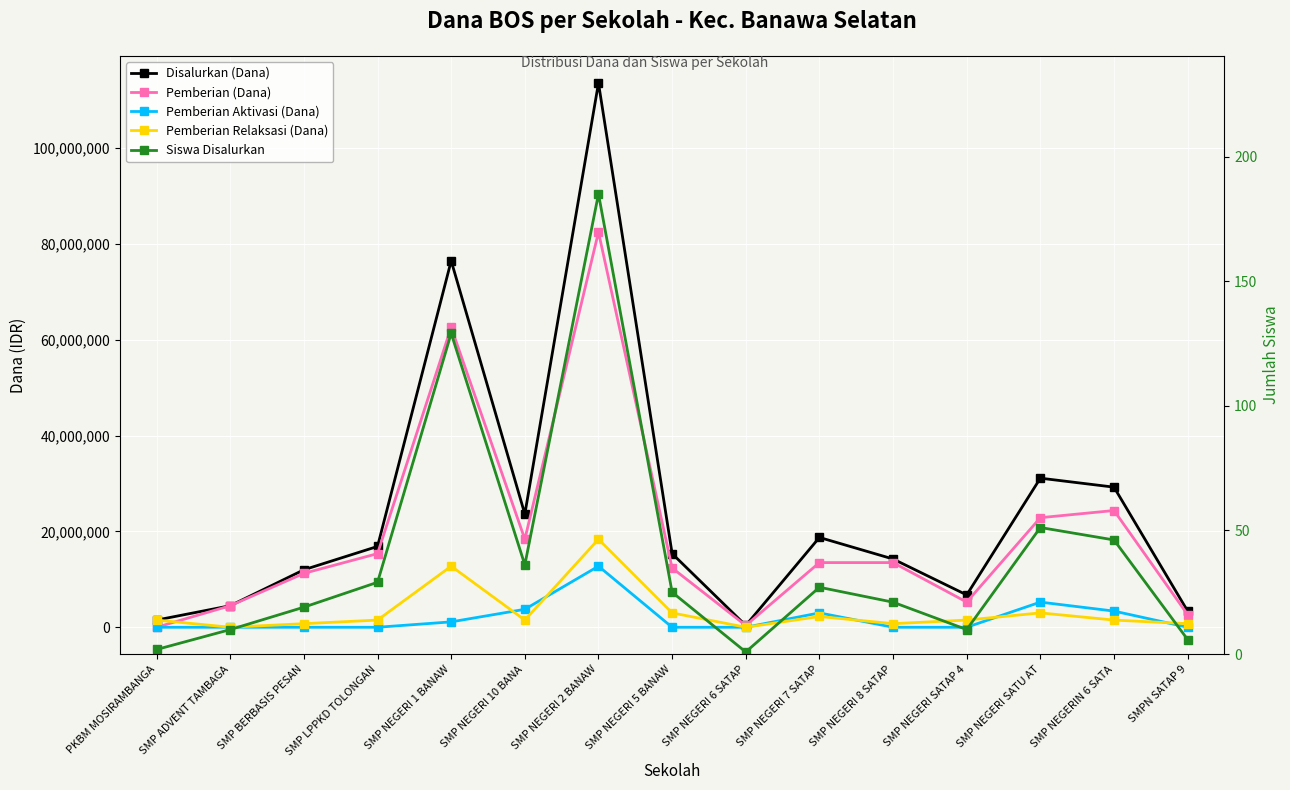

What is the sum of the Pemberian Relaksasi (Dana) values at SMP NEGERI 1 BANAW and PKBM MOSIRAMBANGA?

14250000